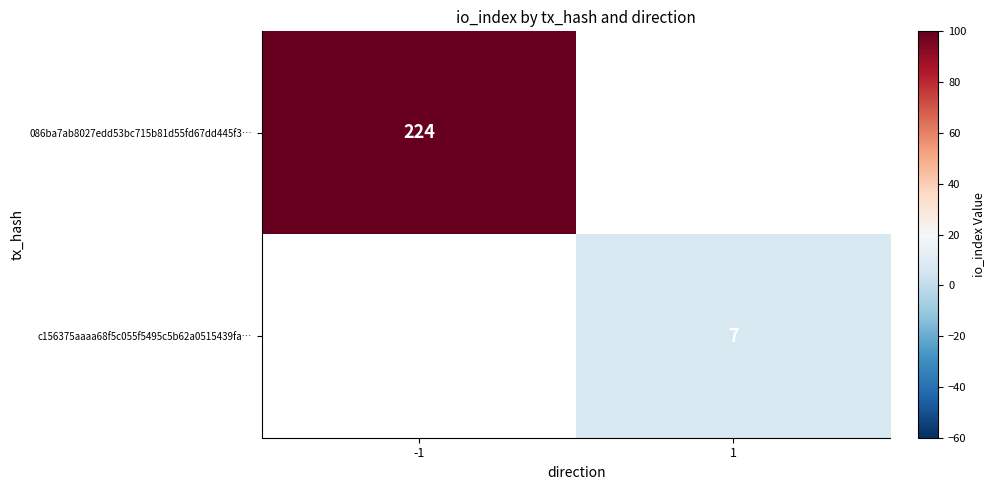

The value of 086ba7ab8027edd53bc715b81d55fd67dd445f3… at -1 is 325. True or false?

False